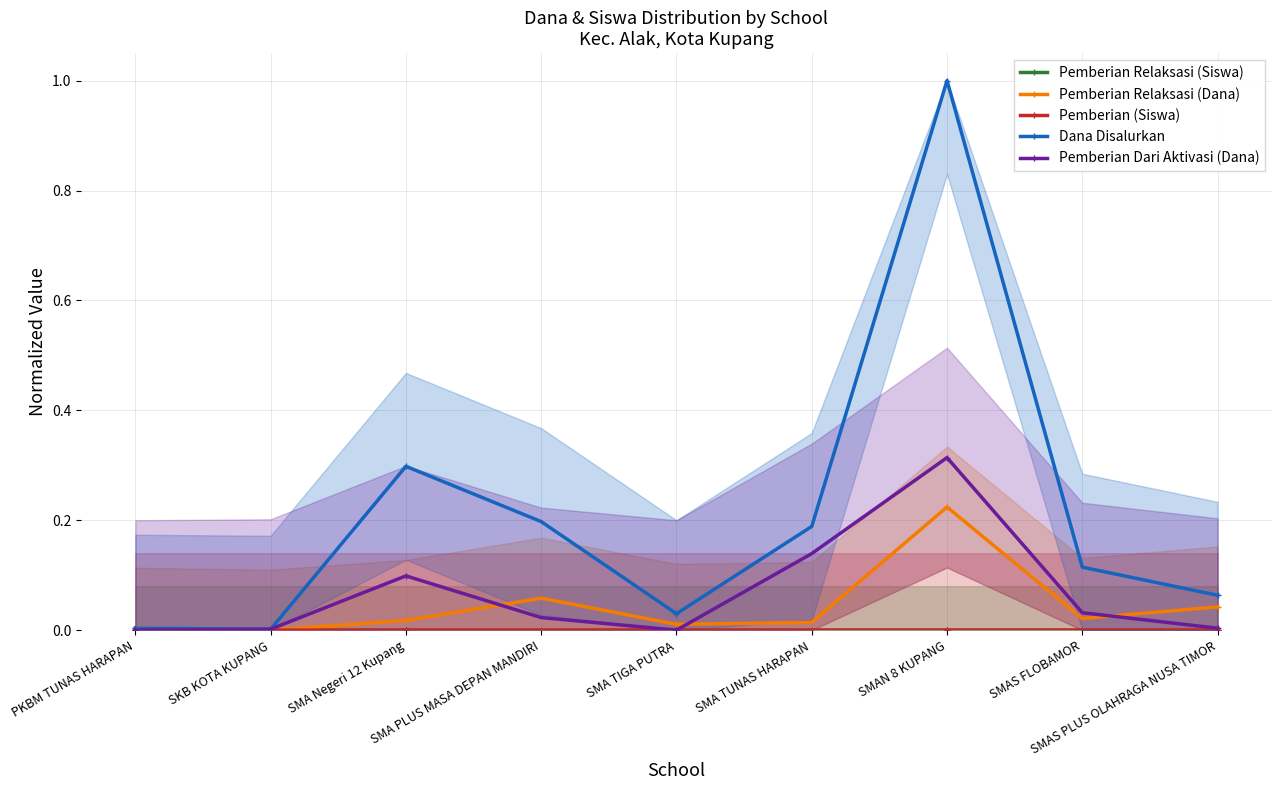

At which label is Pemberian Relaksasi (Siswa) closest to 0?

SKB KOTA KUPANG